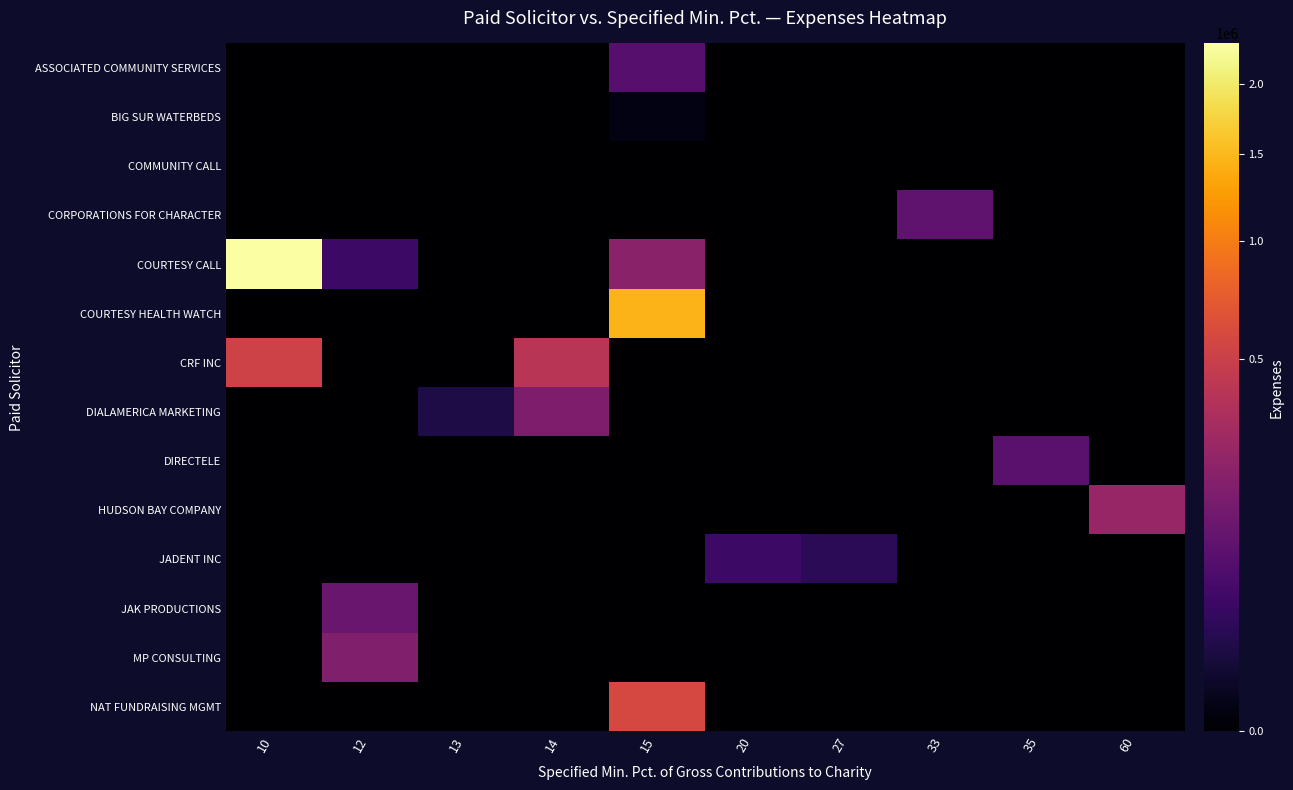

What is the maximum value shown in the chart?

2326635.3